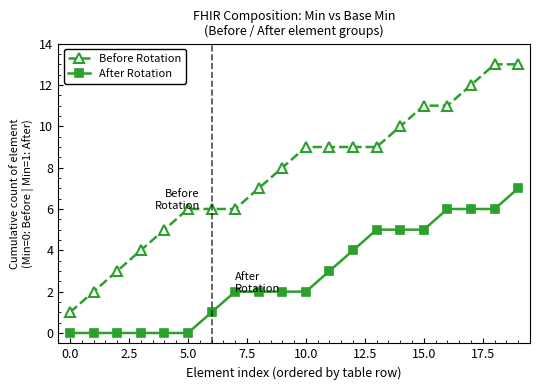

What is the average value of the After Rotation series?

3